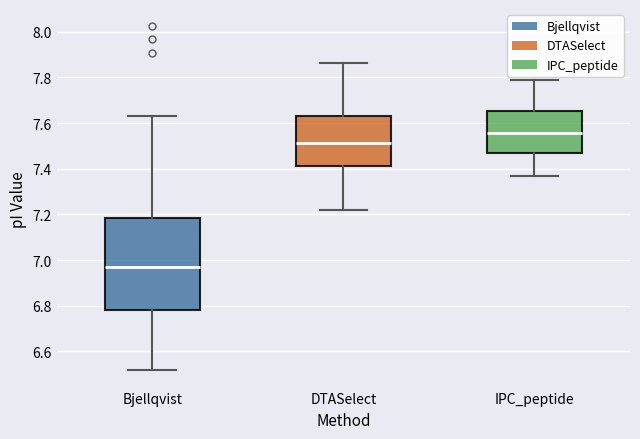

Reading left to right, read every box against the y-axis: the position of its median line, the range the box covers, and the ends of its whiskers. The values are not printed on the chart, so give them approximately, as read against the axis.

Bjellqvist: median 6.98, box 6.78 to 7.18, whiskers 6.52 to 7.62
DTASelect: median 7.52, box 7.42 to 7.62, whiskers 7.22 to 7.86
IPC_peptide: median 7.56, box 7.46 to 7.66, whiskers 7.36 to 7.80